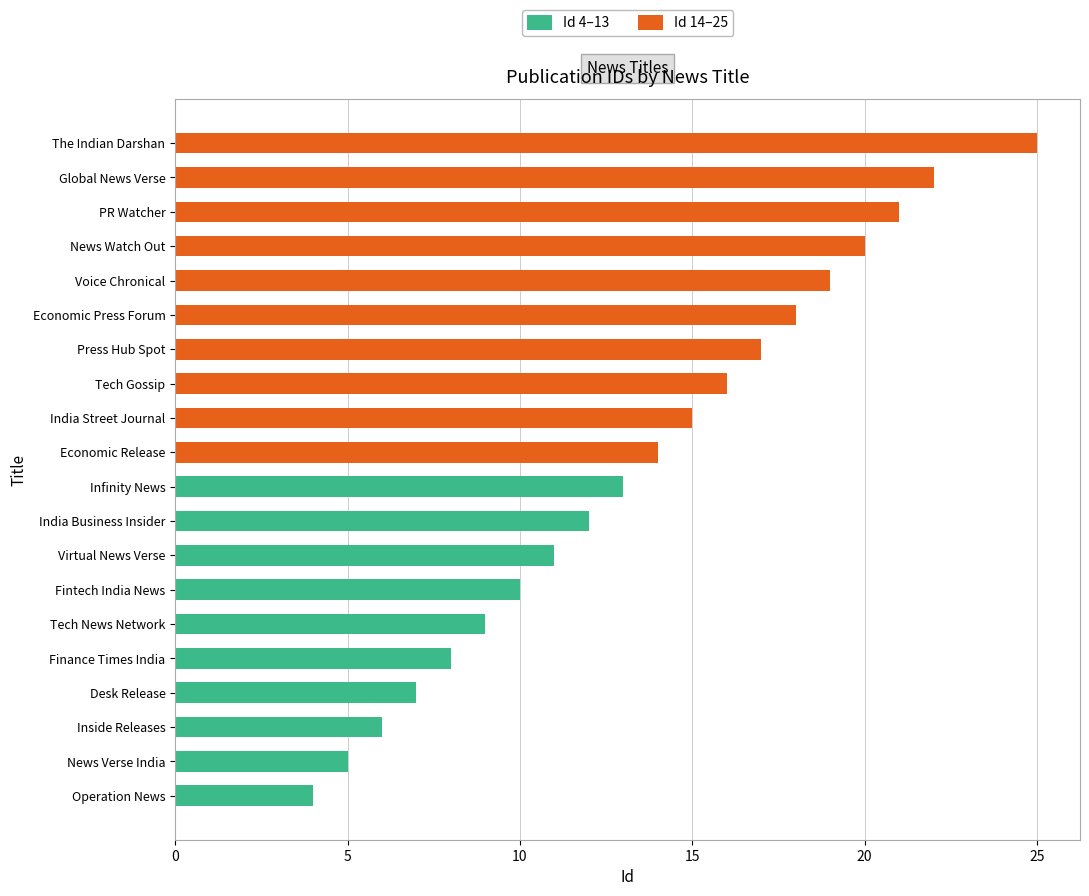

Where is Id 4–13 nearest to the value 6?

Inside Releases